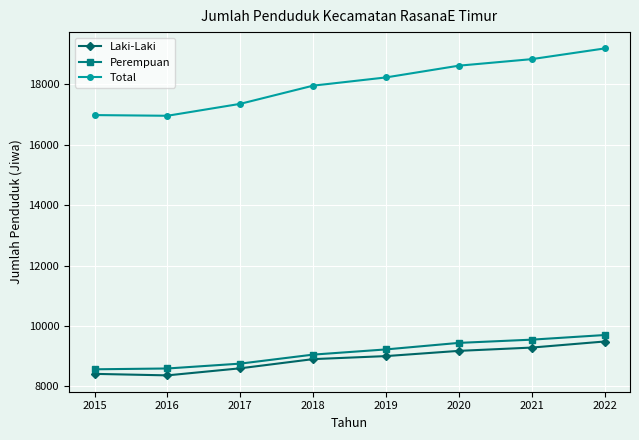

Which category has the highest value across all series?

2022